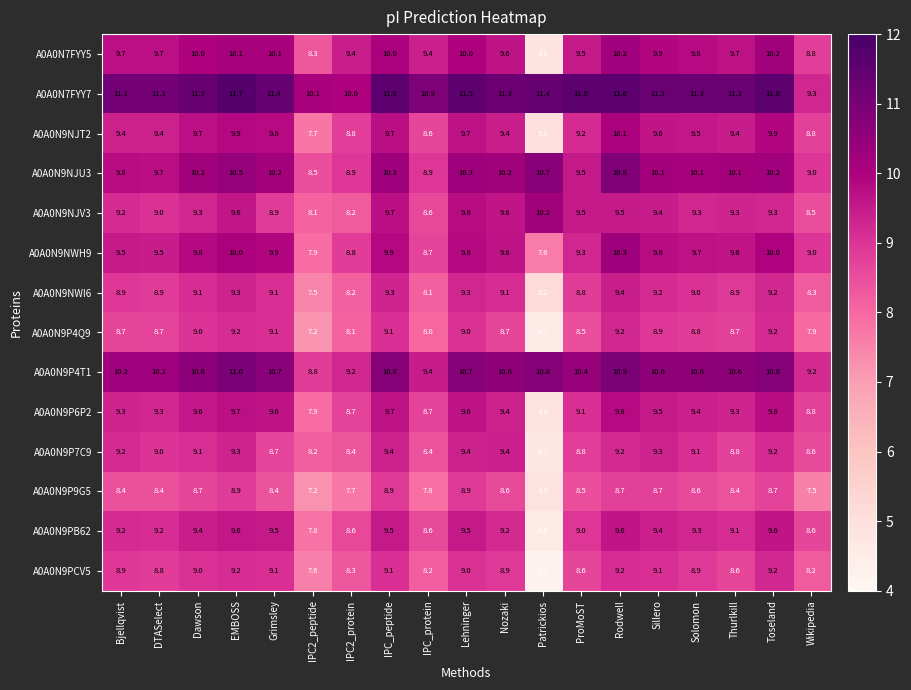

Which series has the largest total across all categories?

A0A0N7FYY7